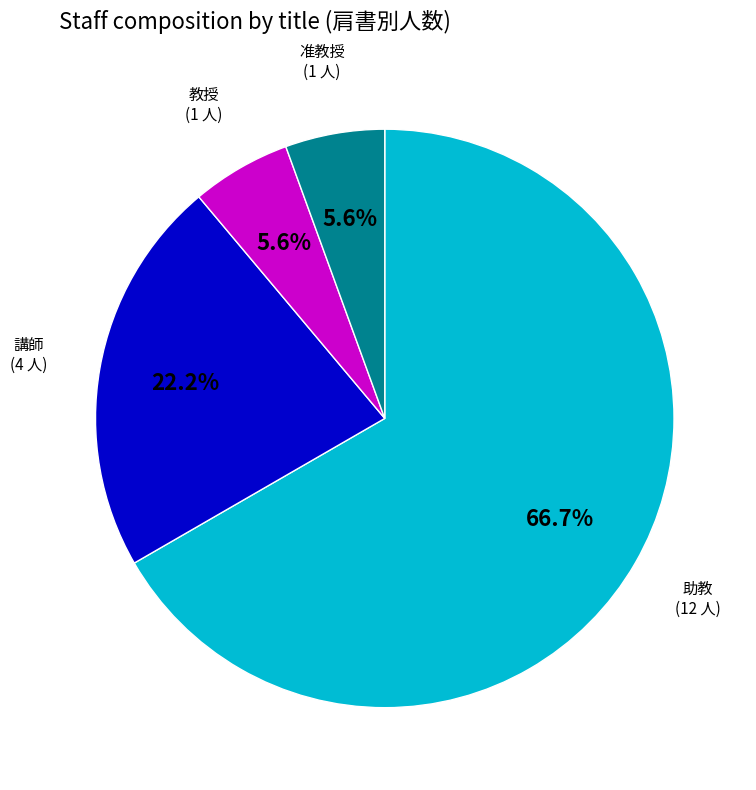

Count the number of slices in the pie.

4